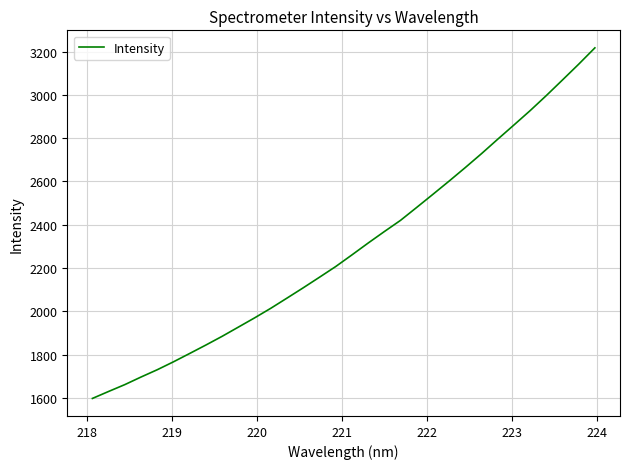

What is the smallest value displayed?

1596.9